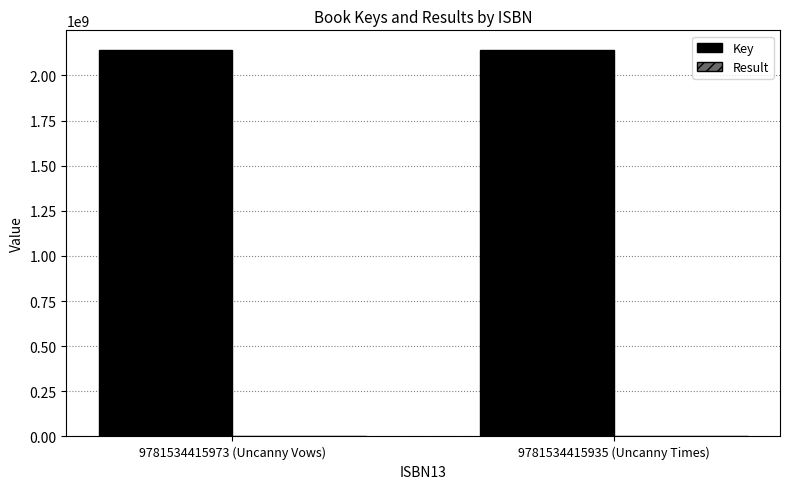

How many data points does each series have?

2